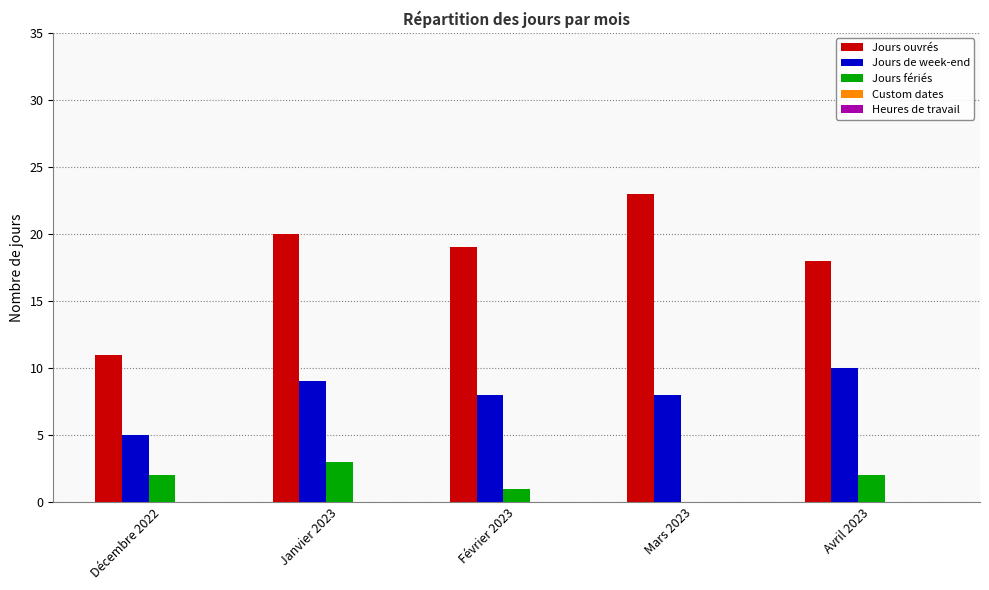

What is the sum of the Jours de week-end values at Février 2023 and Décembre 2022?

13